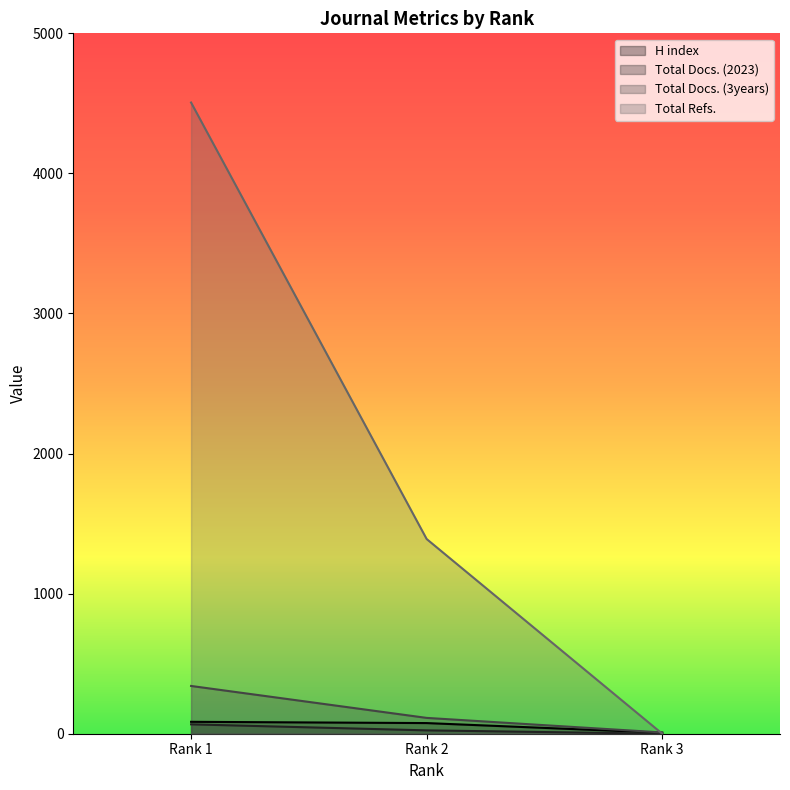

Reading right to left, transcribe all the data shown in this chart.

H index: Rank 3=7	Rank 2=76	Rank 1=85
Total Docs. (2023): Rank 3=0	Rank 2=24	Rank 1=67
Total Docs. (3years): Rank 3=9	Rank 2=113	Rank 1=341
Total Refs.: Rank 3=0	Rank 2=1390	Rank 1=4506